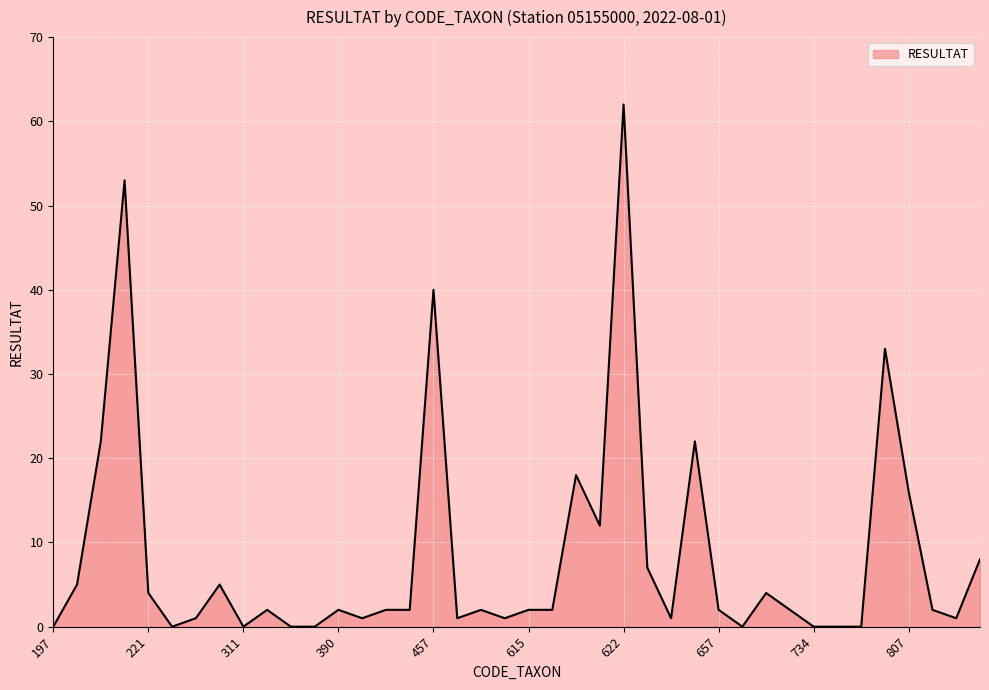

Reading right to left, transcribe all the data shown in this chart.

8	1	2	16	33	0	0	0	2	4	0	2	22	1	7	62	12	18	2	2	1	2	1	40	2	2	1	2	0	0	2	0	5	1	0	4	53	22	5	0